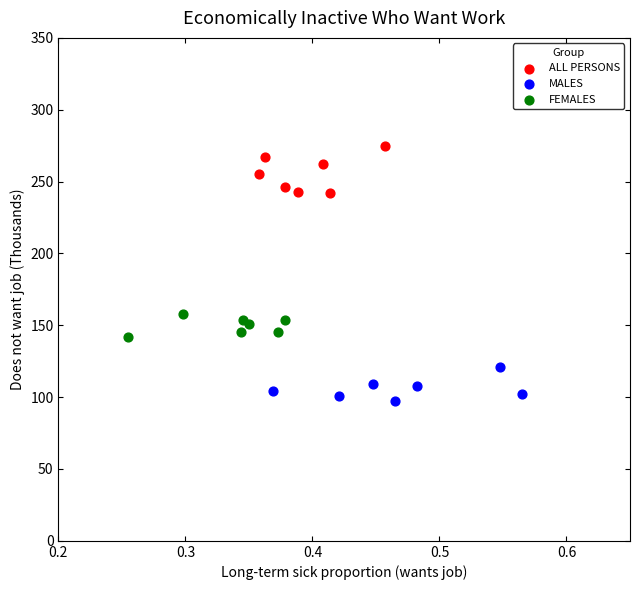

Which series contains the lowest Y value?

MALES